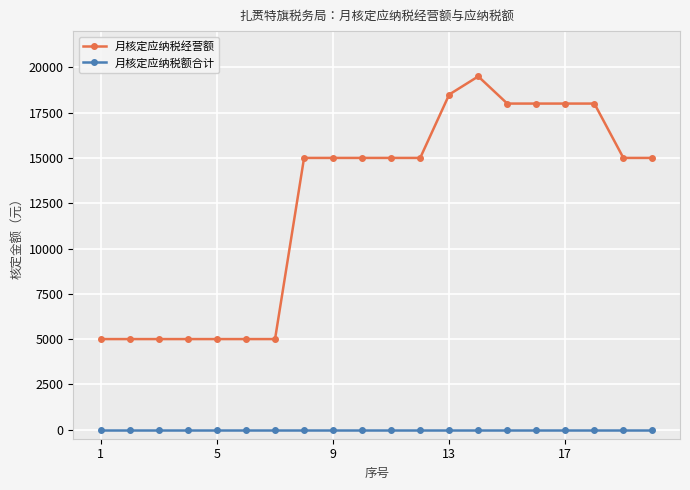

What is the maximum value shown in the chart?

19500